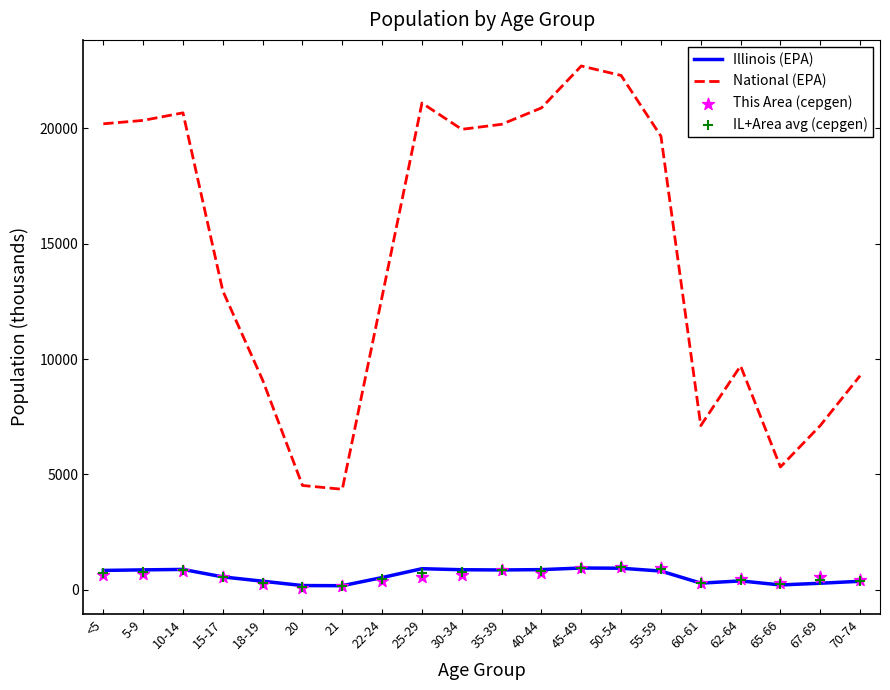

Which series contains the highest Y value?

National (EPA)